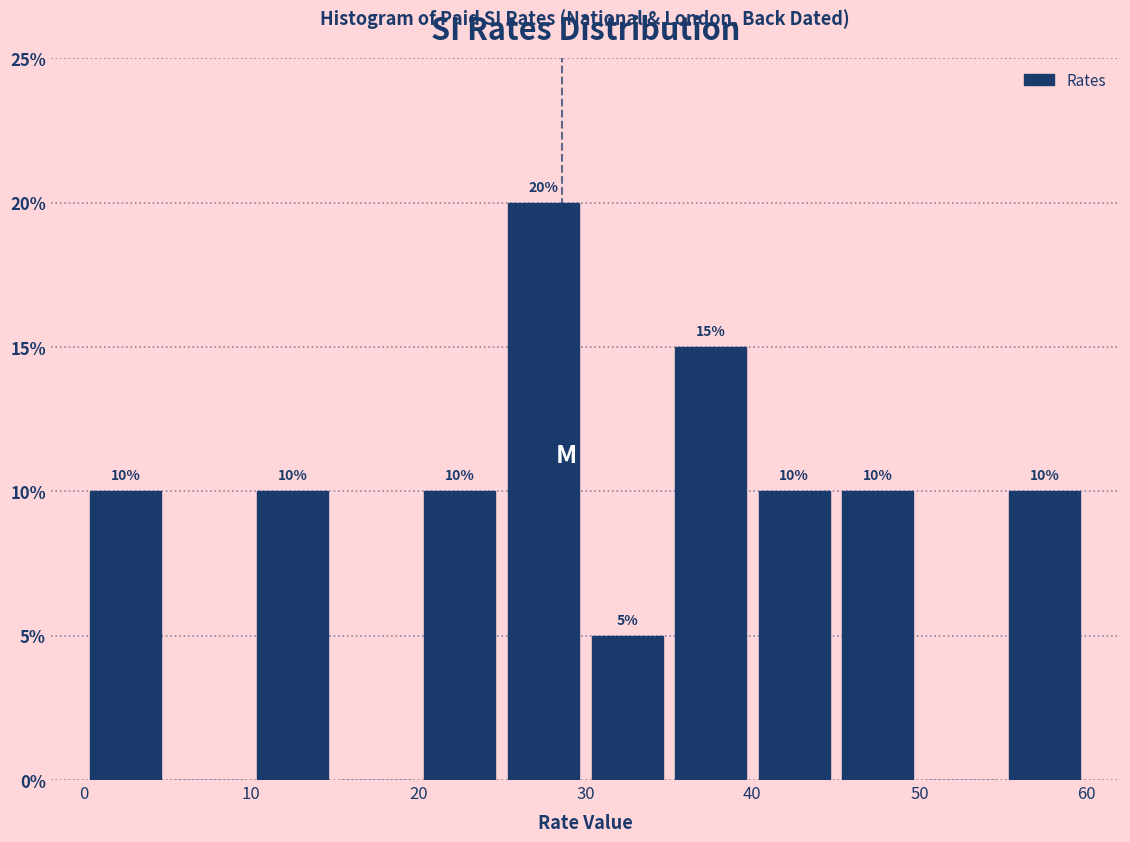

Over which range of the x-axis is the bar tallest?

25 to 30